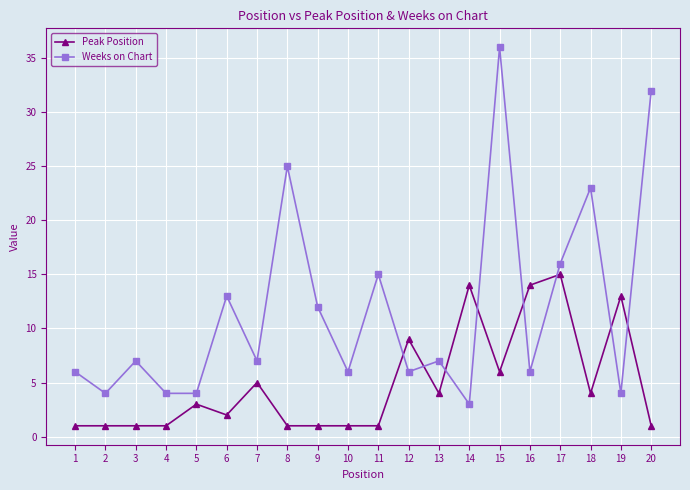

True or false: Weeks on Chart has a value of 2 at 12.

False